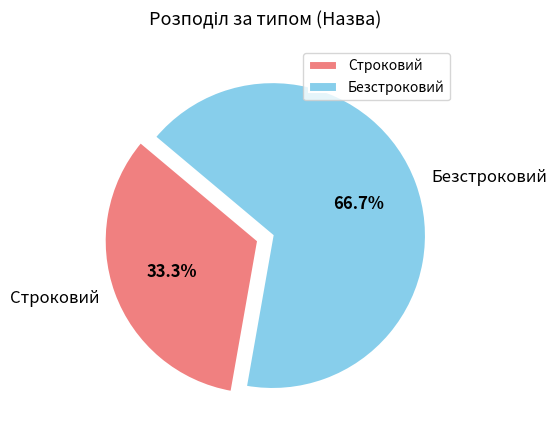

What percentage is NOT represented by Безстроковий?

33.3%